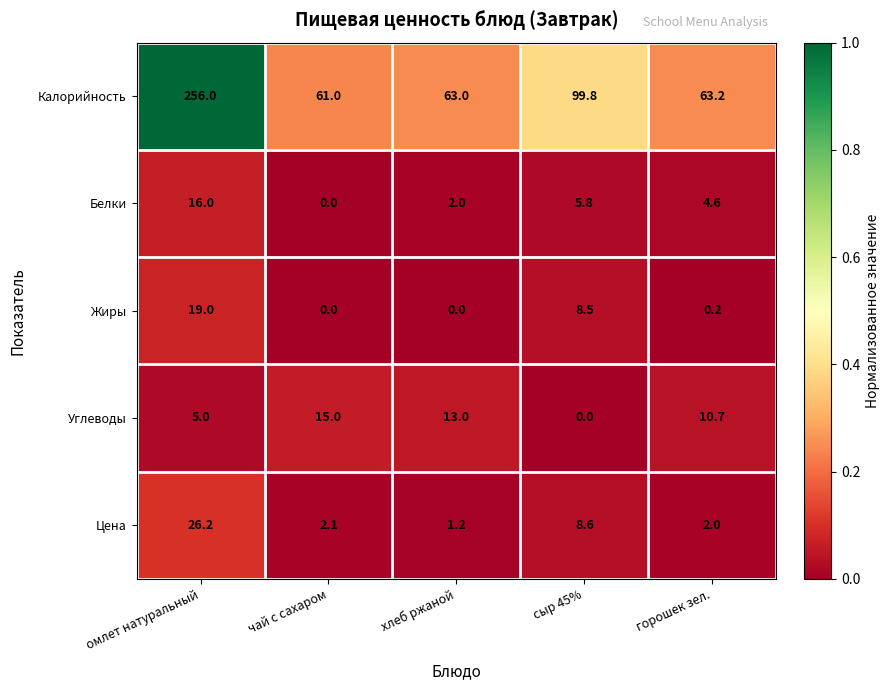

Rank the series by their maximum value, from lowest to highest.

Углеводы, Белки, Жиры, Цена, Калорийность